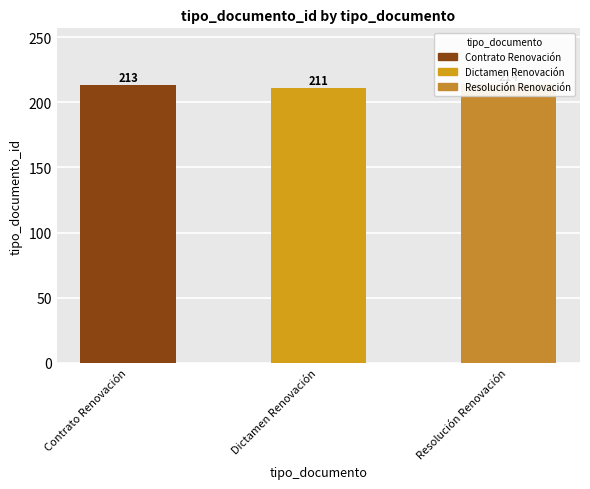

Are the bars horizontal?

No